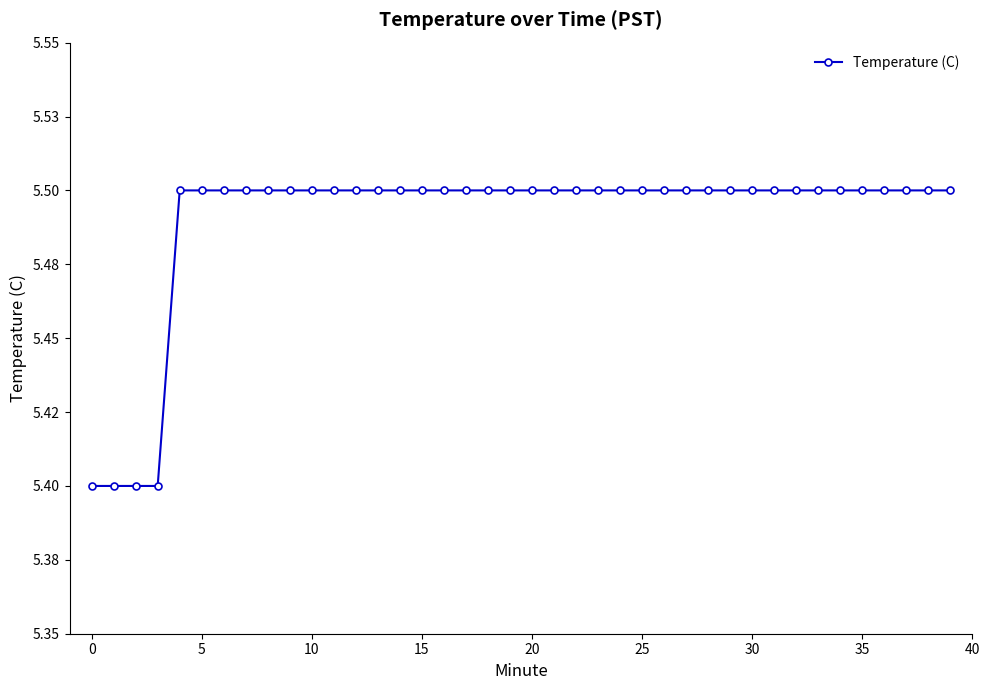

Reading left to right, extract all data points from this chart.

5.4	5.4	5.4	5.4	5.5	5.5	5.5	5.5	5.5	5.5	5.5	5.5	5.5	5.5	5.5	5.5	5.5	5.5	5.5	5.5	5.5	5.5	5.5	5.5	5.5	5.5	5.5	5.5	5.5	5.5	5.5	5.5	5.5	5.5	5.5	5.5	5.5	5.5	5.5	5.5